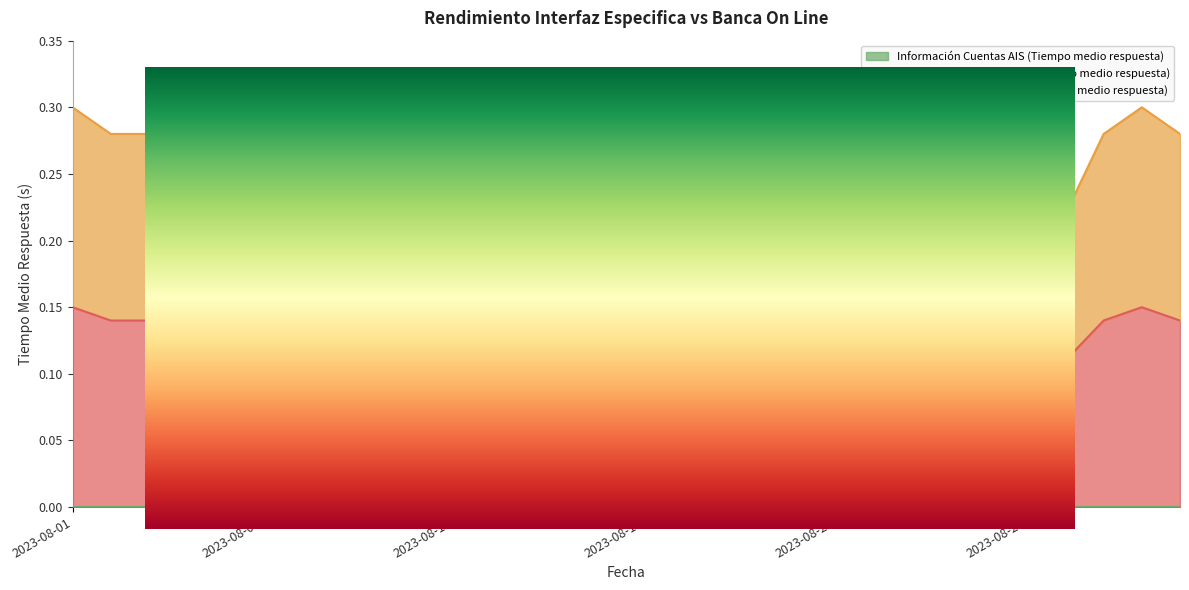

At which category is the sum across all series the highest?

2023-08-01